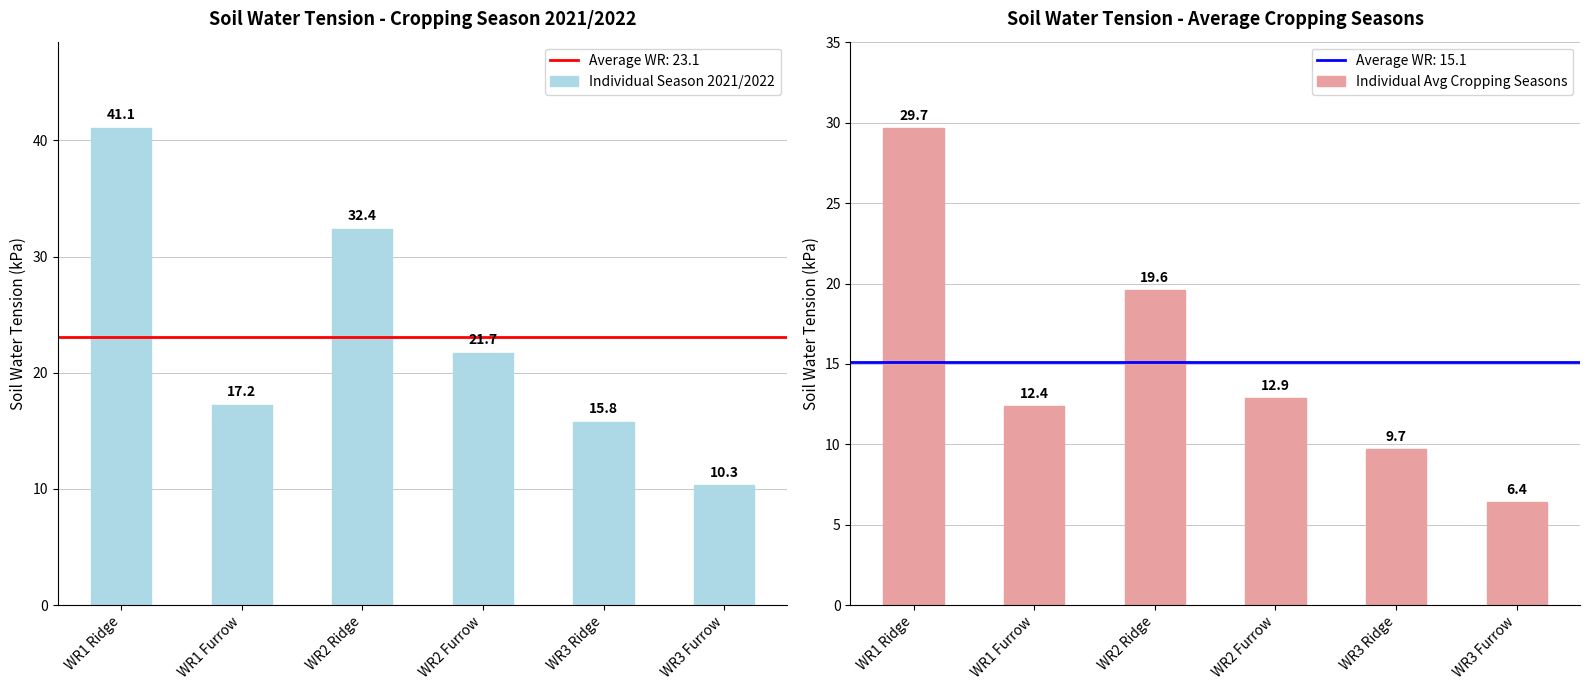

Which series has the largest range (max minus min)?

Individual Season 2021/2022